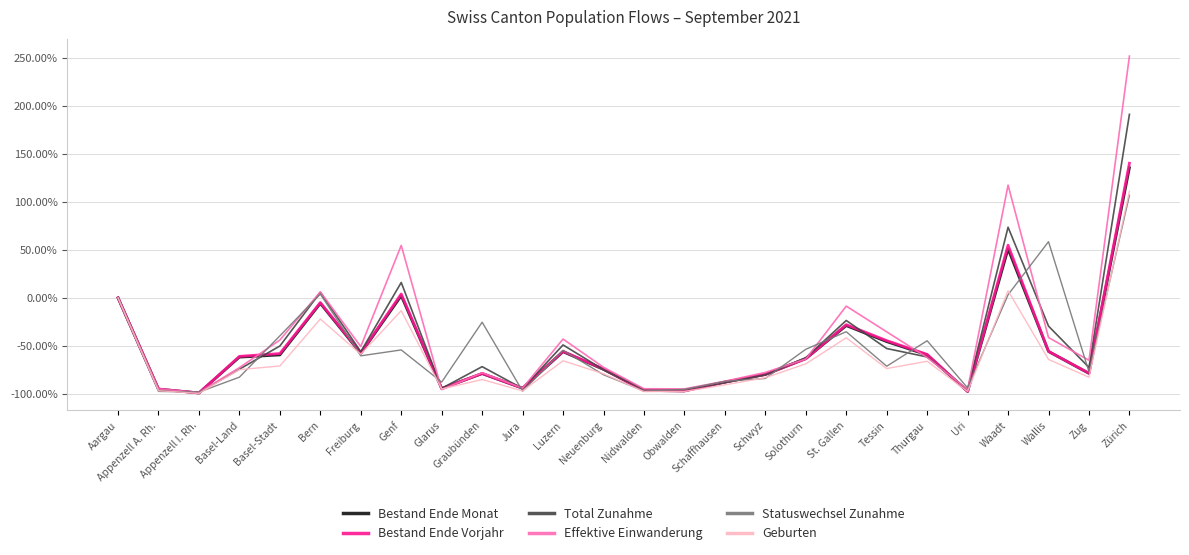

Is it true that Effektive Einwanderung equals 0.0 at Aargau?

True